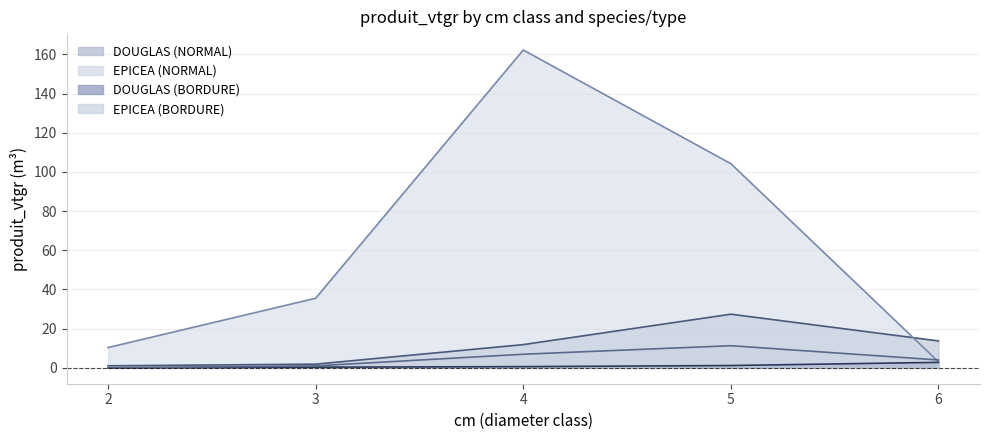

True or false: DOUGLAS (BORDURE) has more than 0 interior local peaks.

False